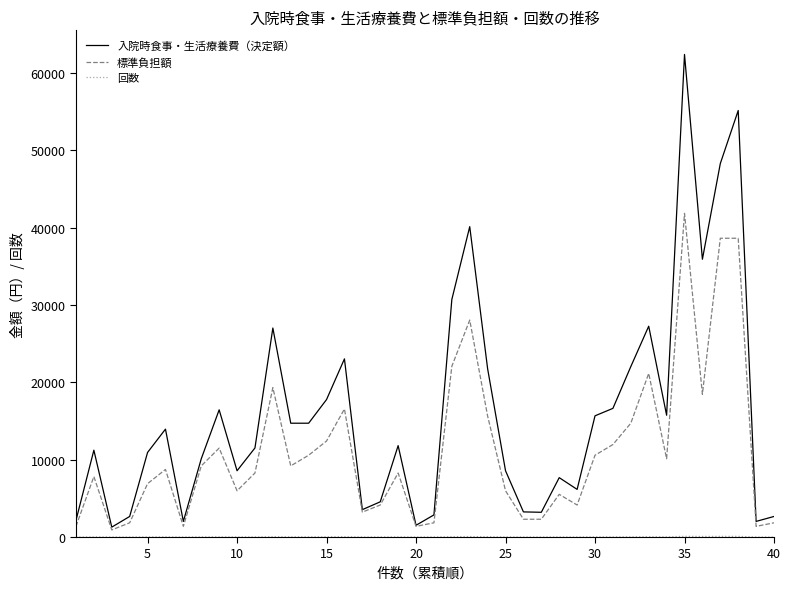

What is the greatest value displayed?

62410